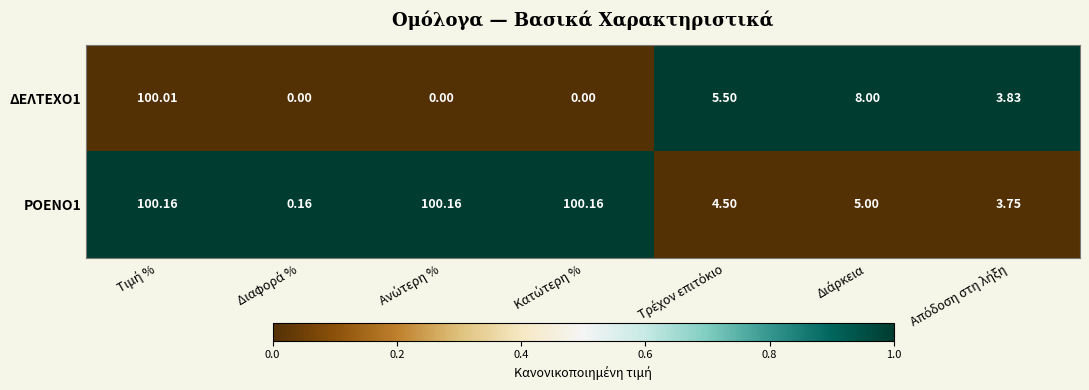

At how many categories does at least one series exceed 0?

7